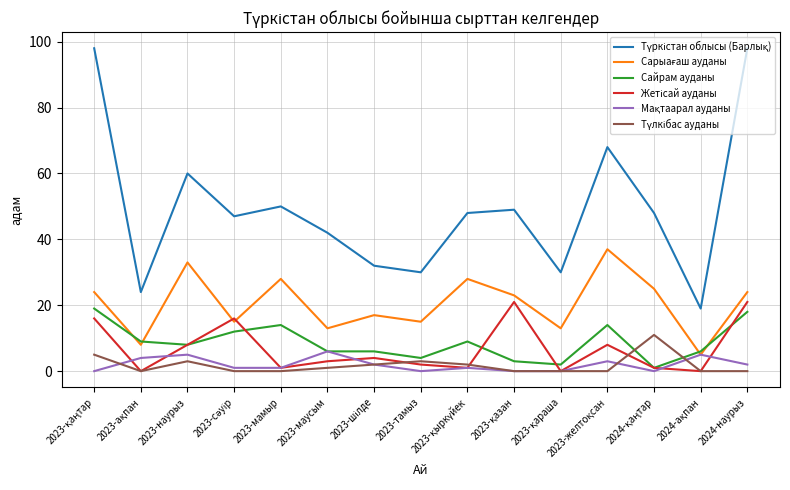

What is the greatest value displayed?

98